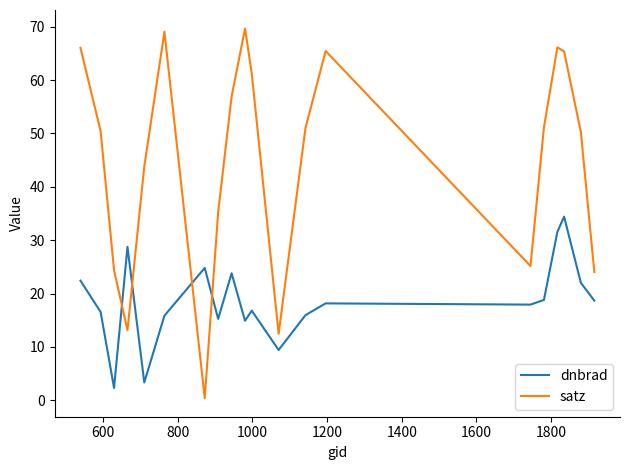

What is the maximum value for dnbrad?

34.4